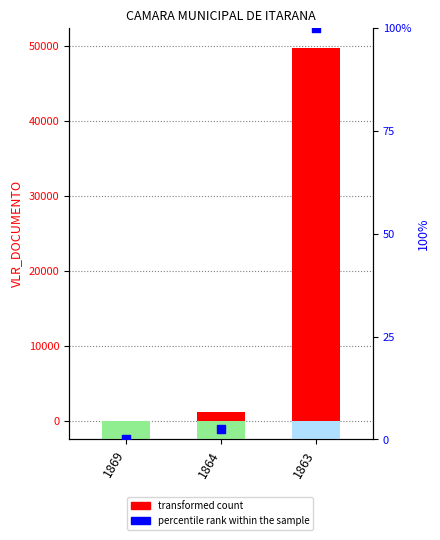

Is the value of percentile rank within the sample at 1863 greater than the value of VLR_DOCUMENTO at 1864?

No